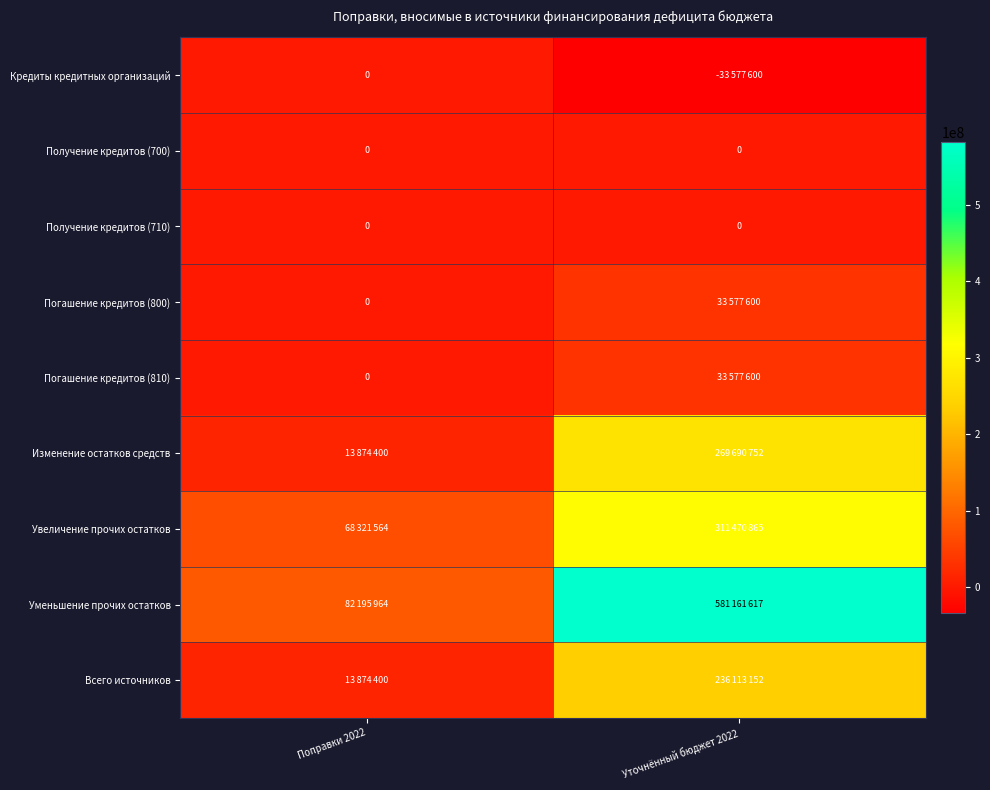

At how many categories does at least one series exceed 300498952?

1